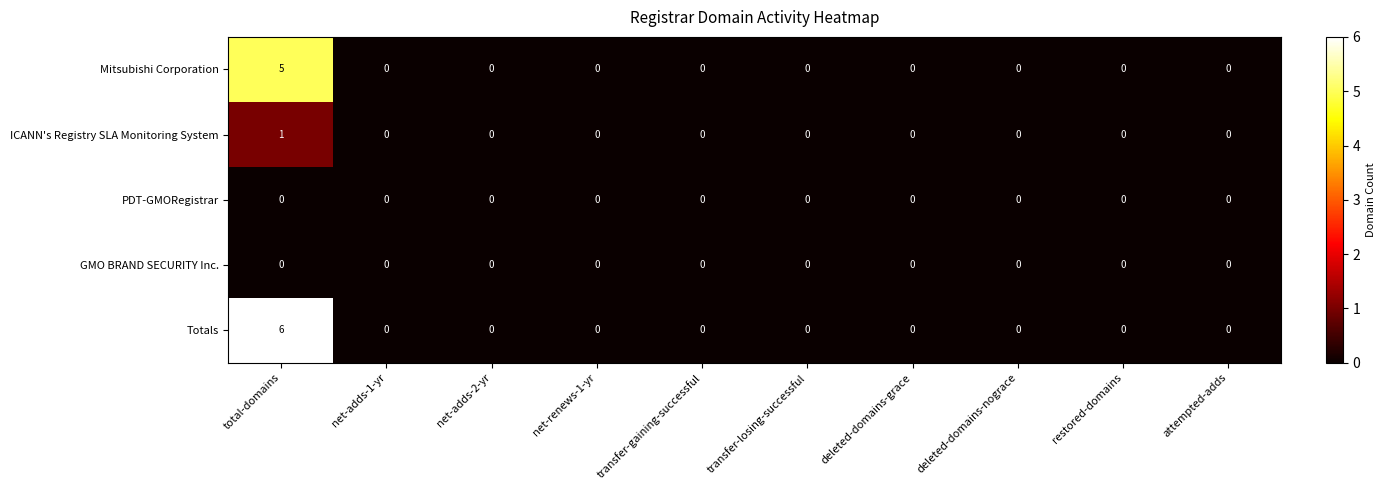

What is the greatest value displayed?

6